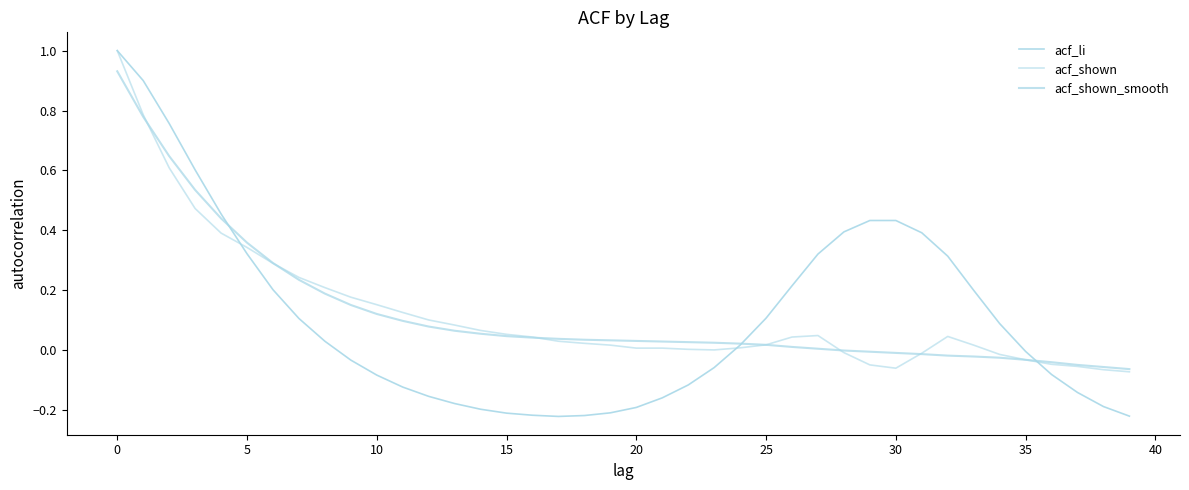

At which category does acf_li reach its first local valley?

17